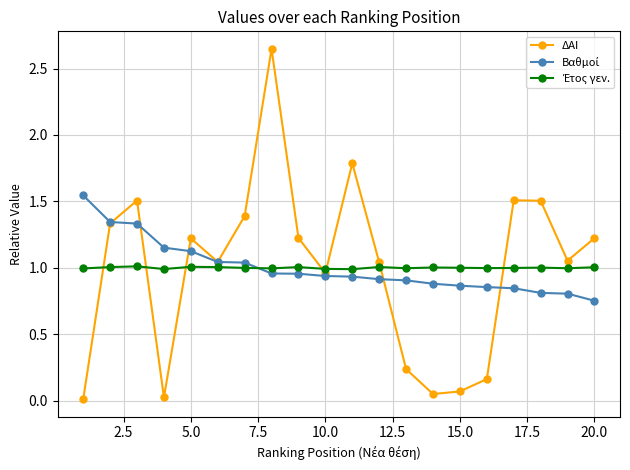

Which series has the largest range (max minus min)?

ΔΑΙ